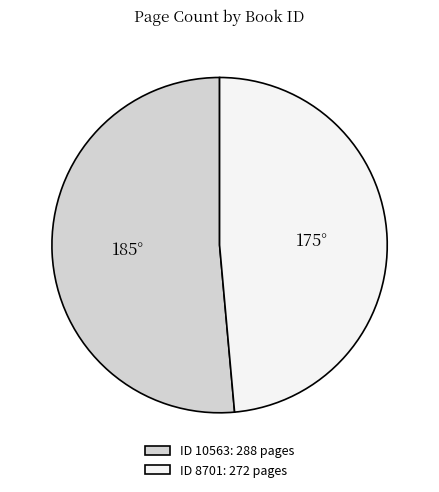

Count the number of slices in the pie.

2